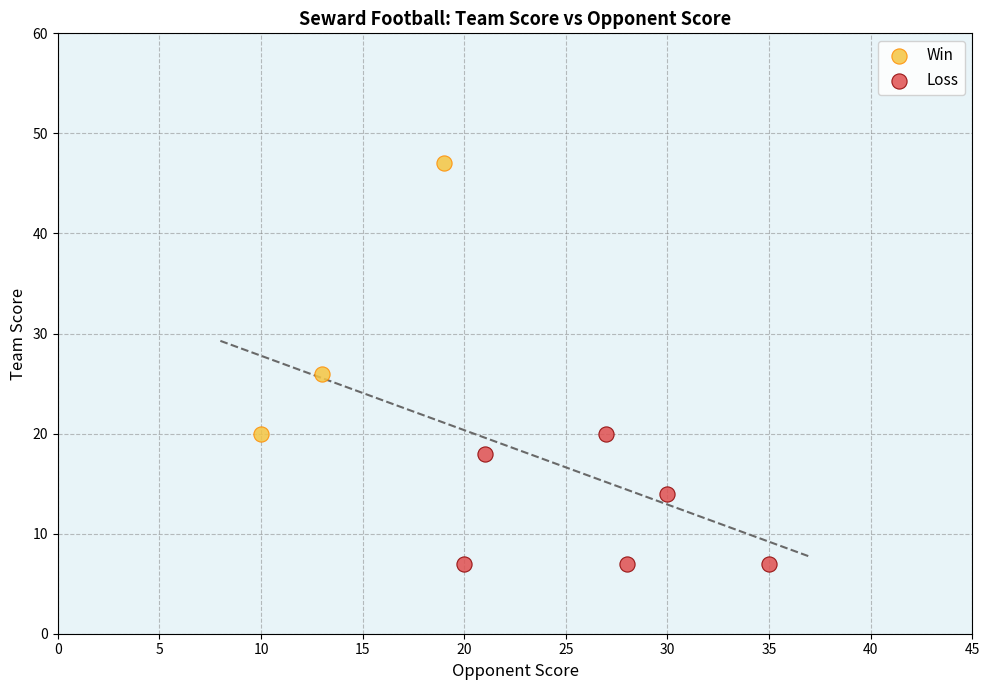

Which series contains the lowest Y value?

Loss